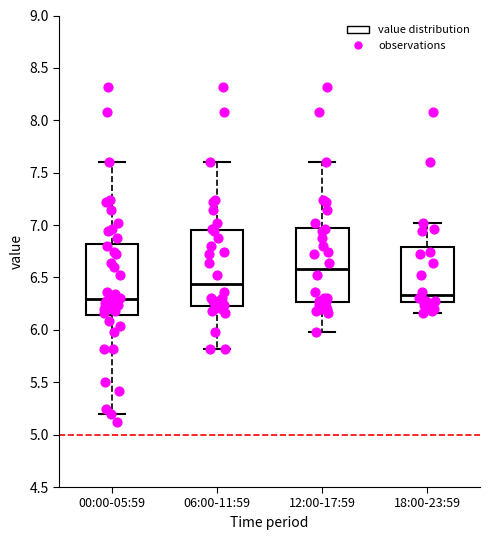

Reading left to right, transcribe this box plot: for each box, give where its median line is, the range the box spans, and where its two whiskers end, as read against the y-axis. The values are not printed on the chart, so give them approximately, as read against the axis.

00:00-05:59: median 6.30, box 6.15 to 6.80, whiskers 5.20 to 7.60
06:00-11:59: median 6.45, box 6.25 to 6.95, whiskers 5.80 to 7.60
12:00-17:59: median 6.60, box 6.25 to 7.00, whiskers 6.00 to 7.60
18:00-23:59: median 6.35, box 6.25 to 6.80, whiskers 6.15 to 7.00